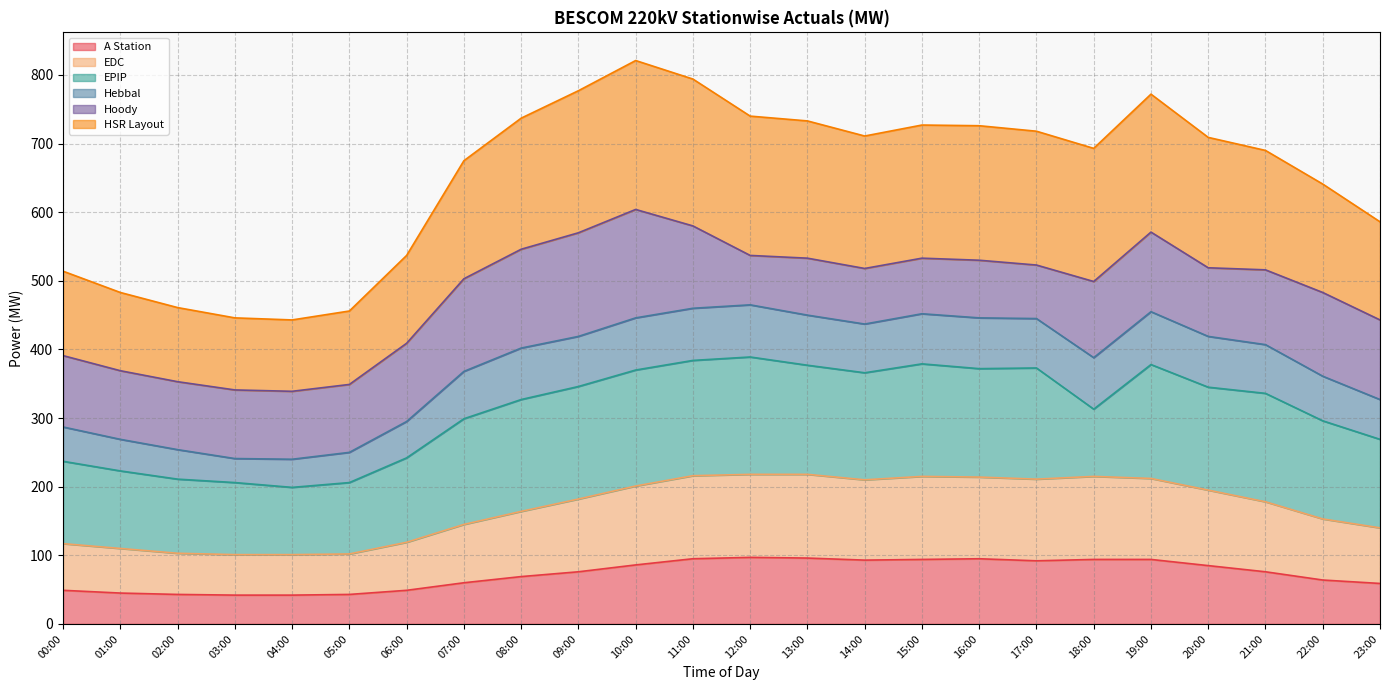

What is the label of the 8th point from the right?

16:00